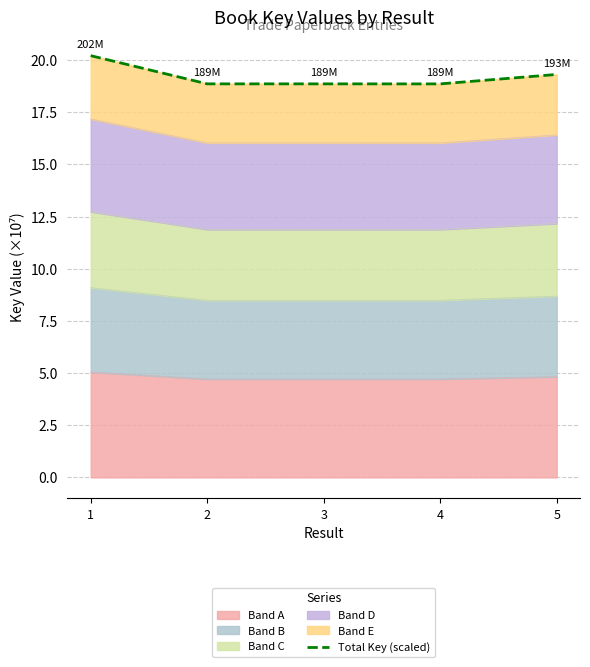

How many values are between 18 and 19?

3